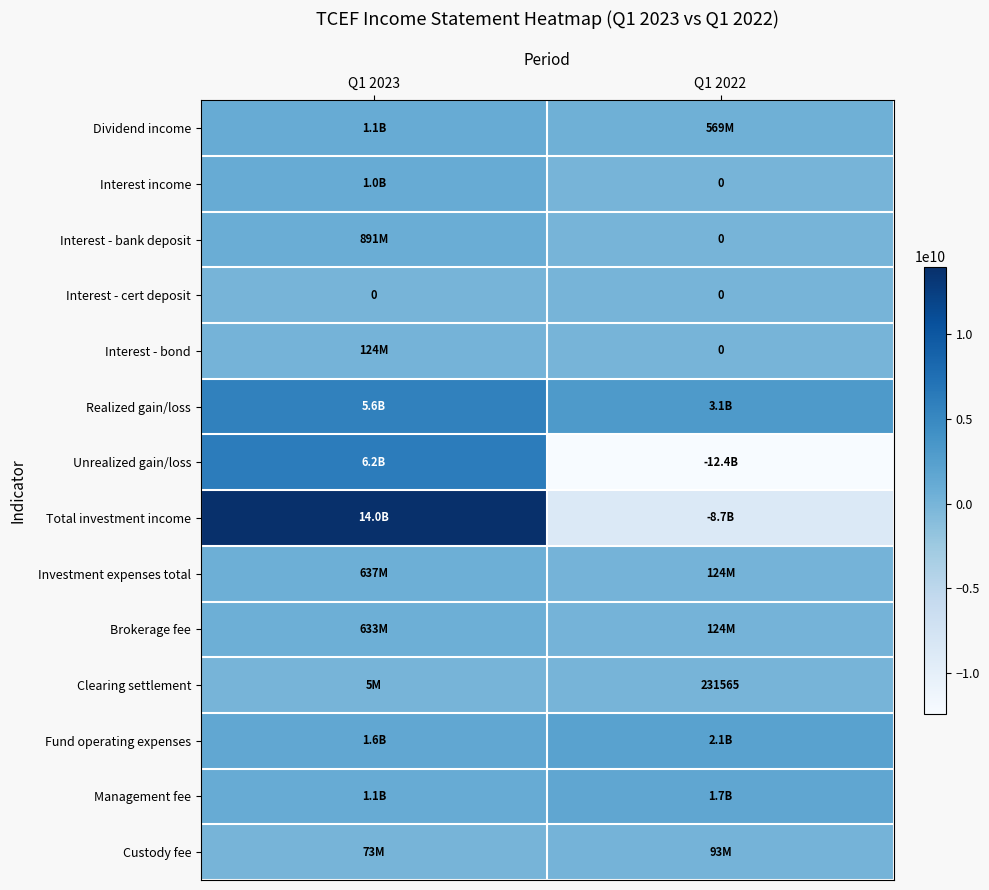

Which category has the highest value across all series?

Q1 2023